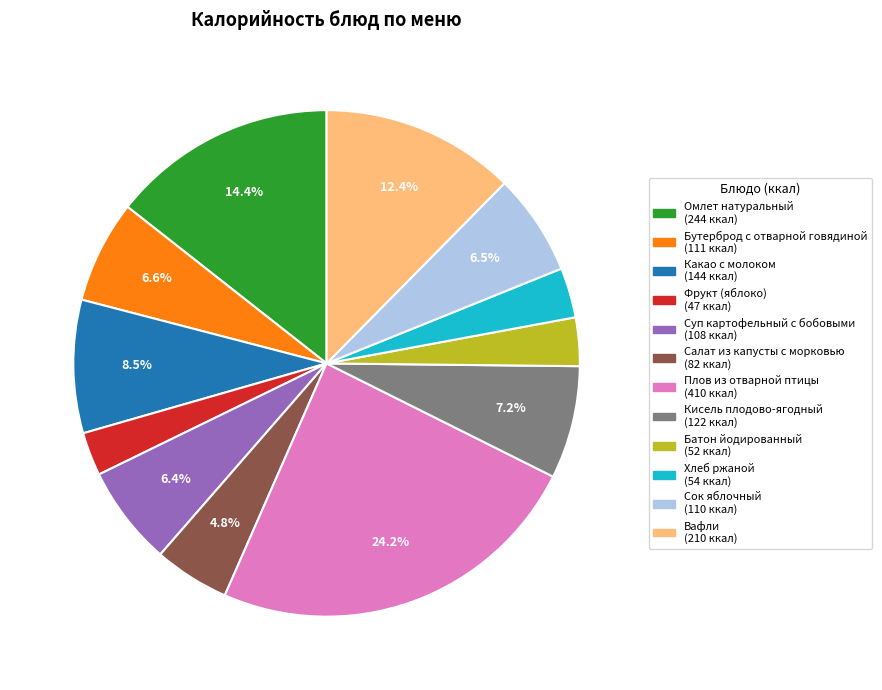

What percentage is NOT represented by Салат из капусты с морковью?

95.2%